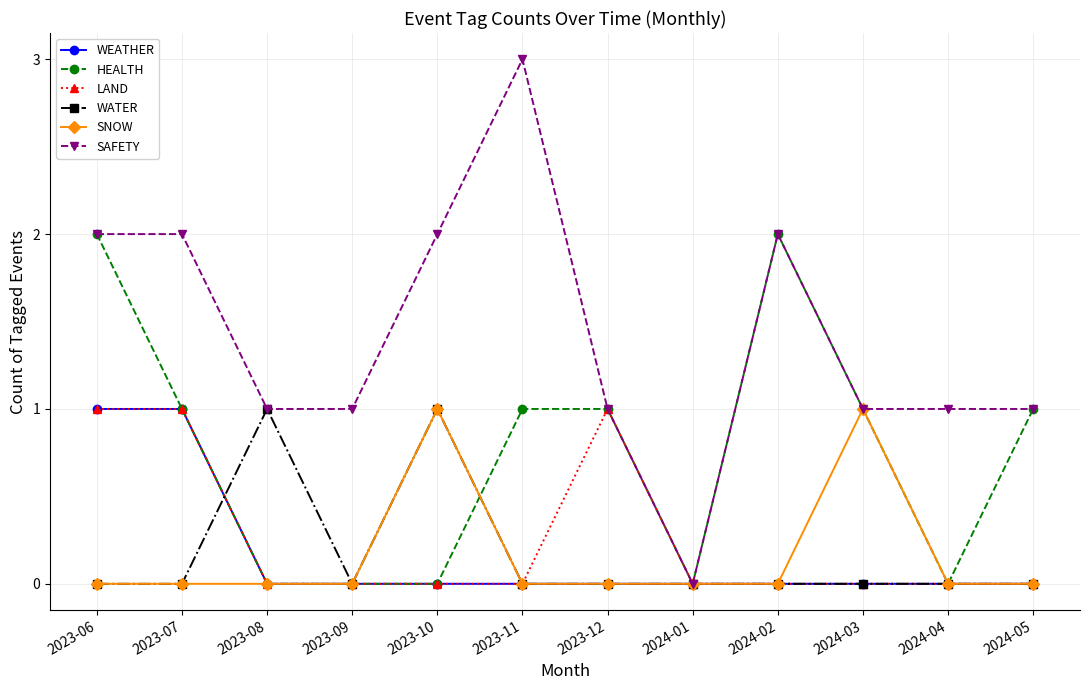

At which category is the sum across all series the highest?

2023-06